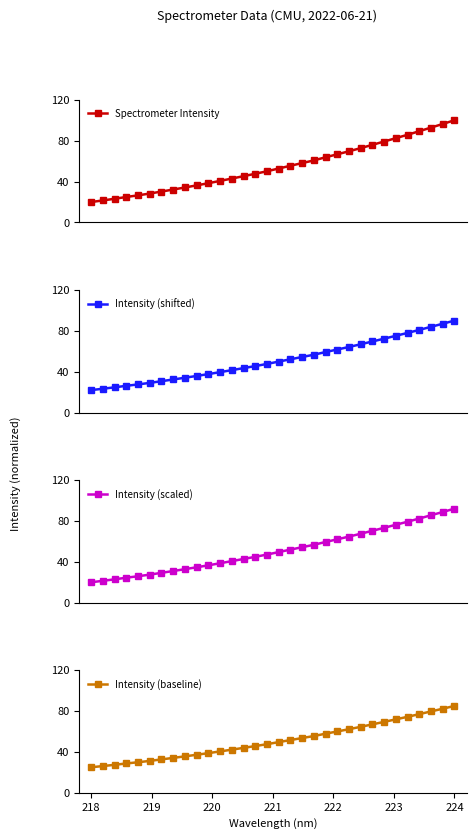

What is the value of the Spectrometer Intensity point at the 22nd from the left?

66.7